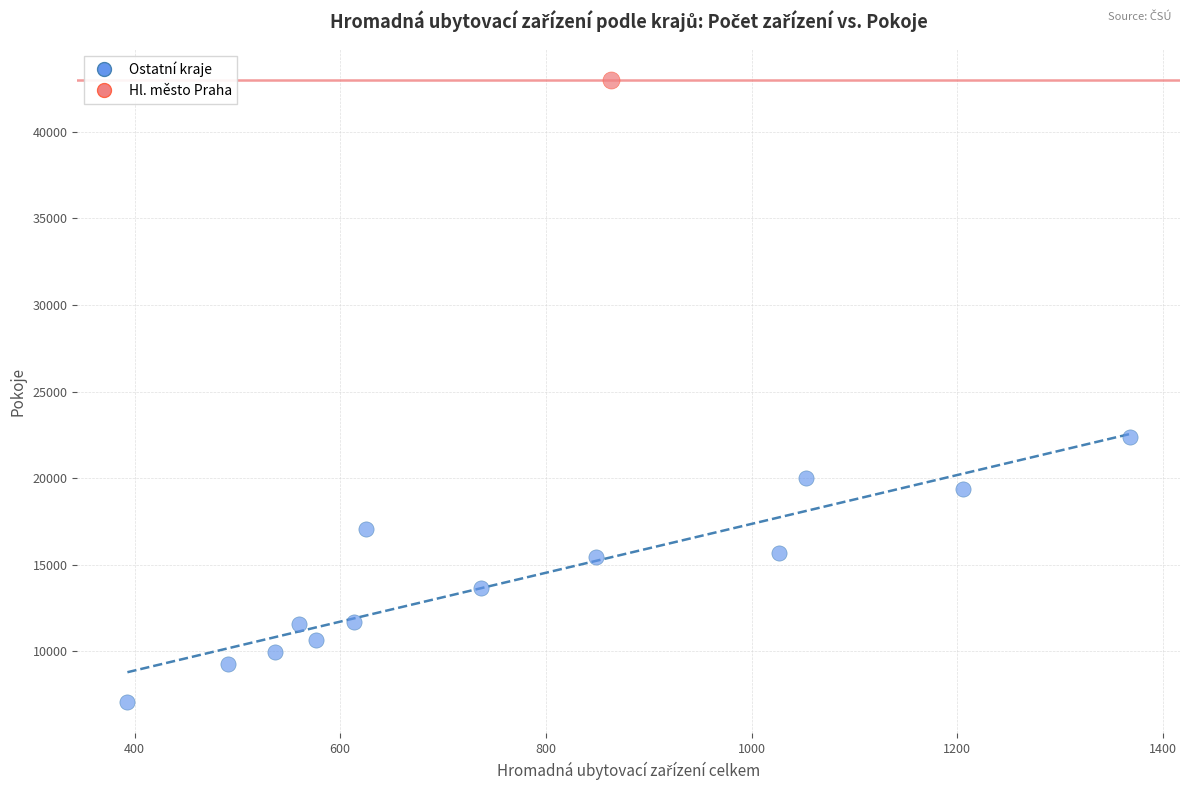

What are all the series names shown in the legend?

Ostatní kraje, Hl. město Praha